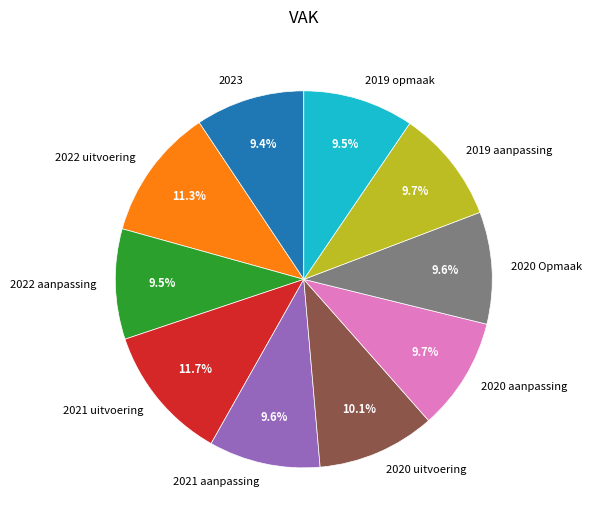

What is the ratio of the value at 2020 Opmaak to the value at 2022 aanpassing?

1.0